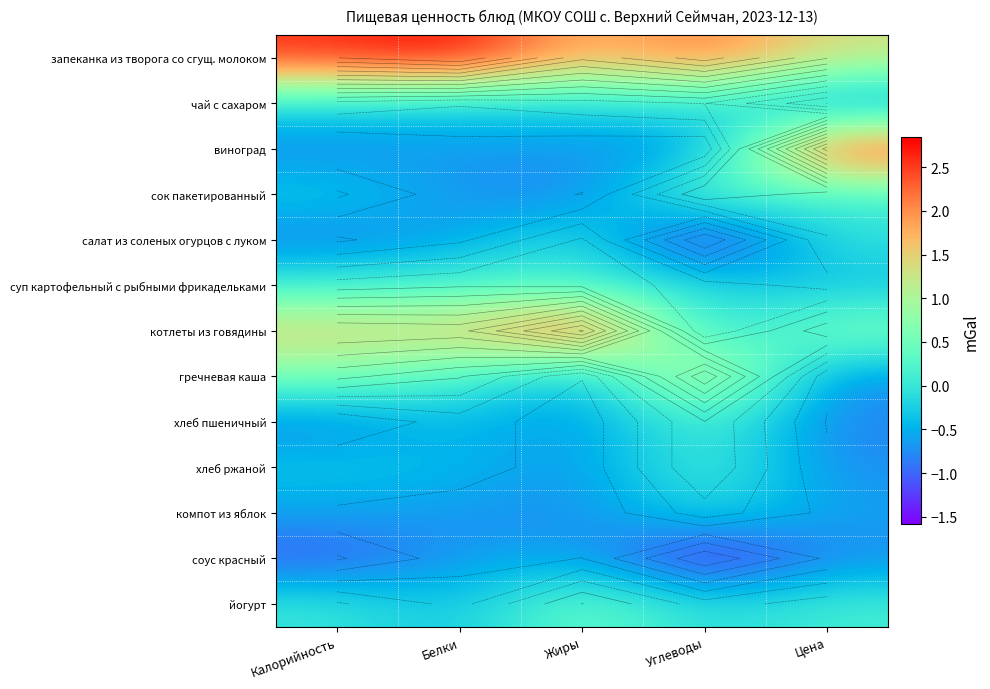

What is the difference between the highest and lowest values at Белки?

3.5